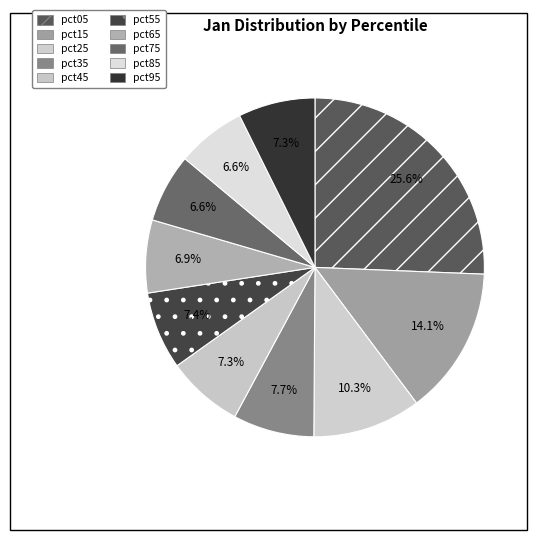

Count the number of slices in the pie.

10